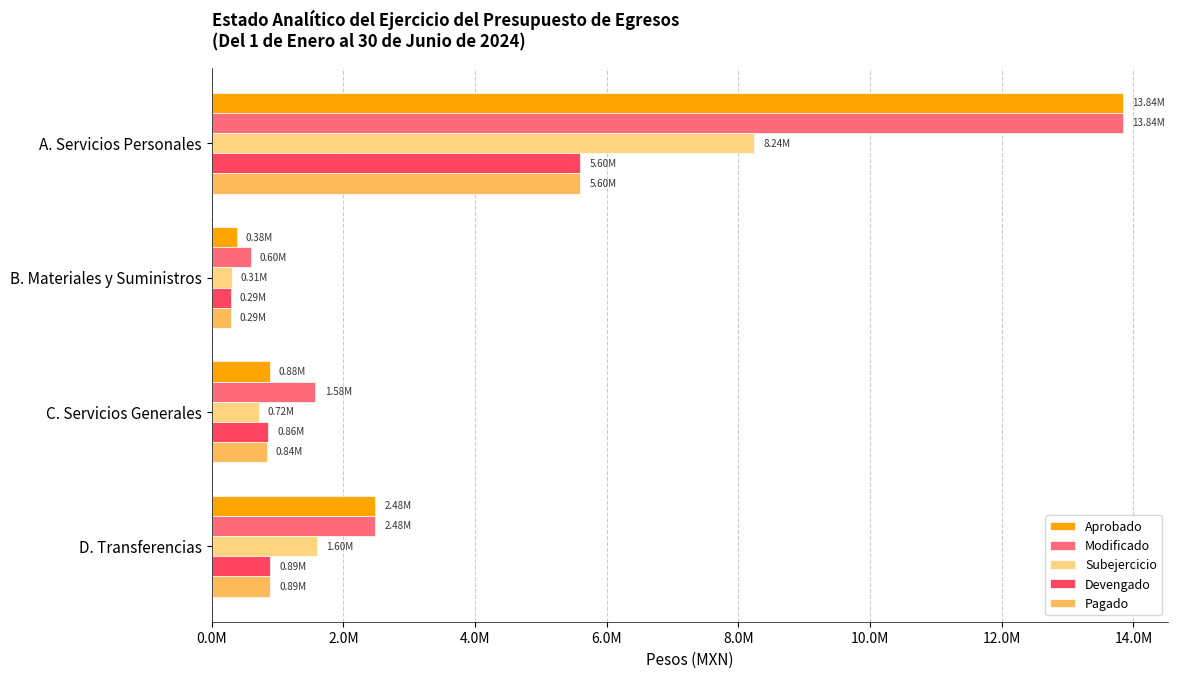

What is the difference between the maximum and minimum values in the Subejercicio series?

7931297.3